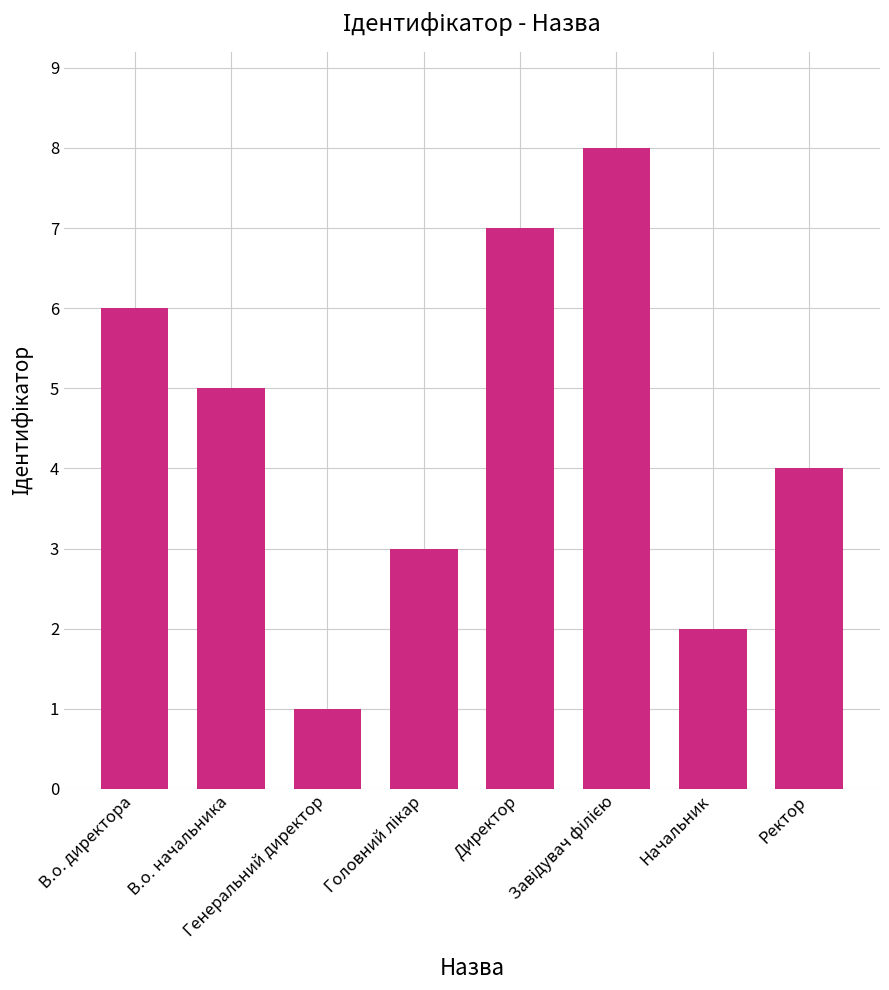

What is the change in value from В.о. начальника to Ректор?

-1